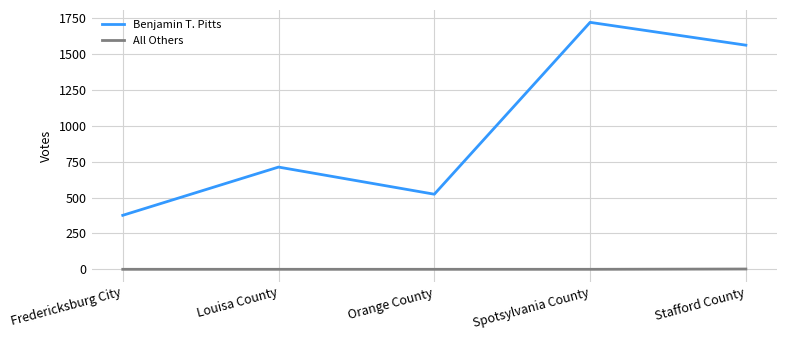

What are all the series names shown in the legend?

Benjamin T. Pitts, All Others